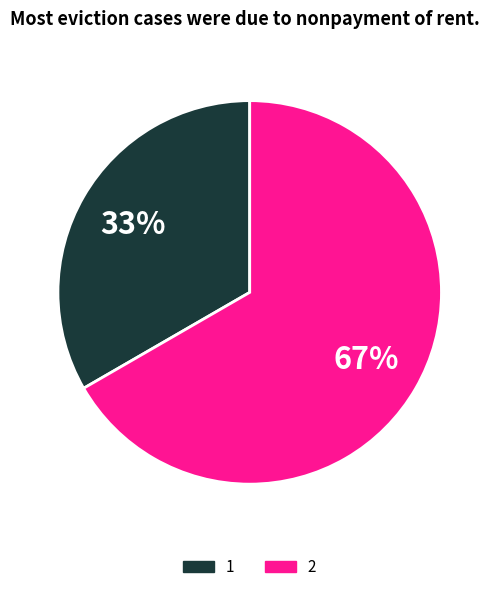

Rank the categories by value from highest to lowest.

2, 1